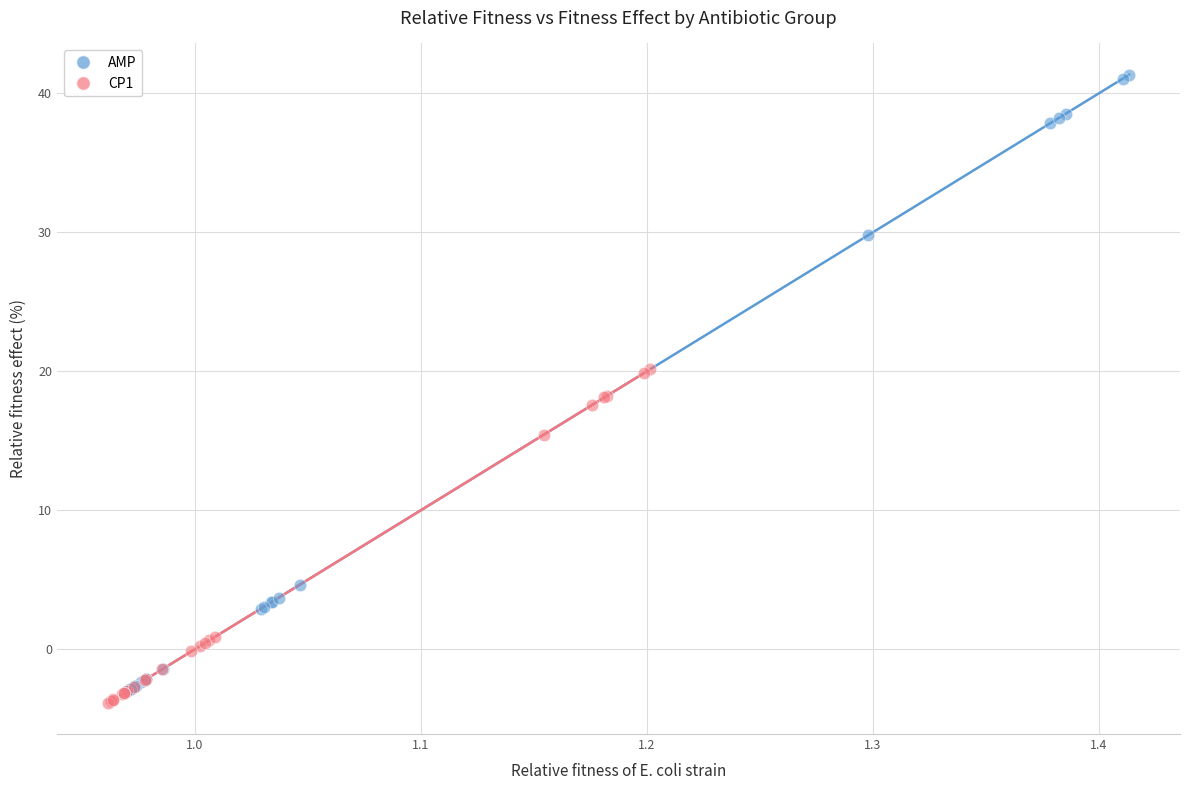

Which series has the widest spread of Y values?

AMP